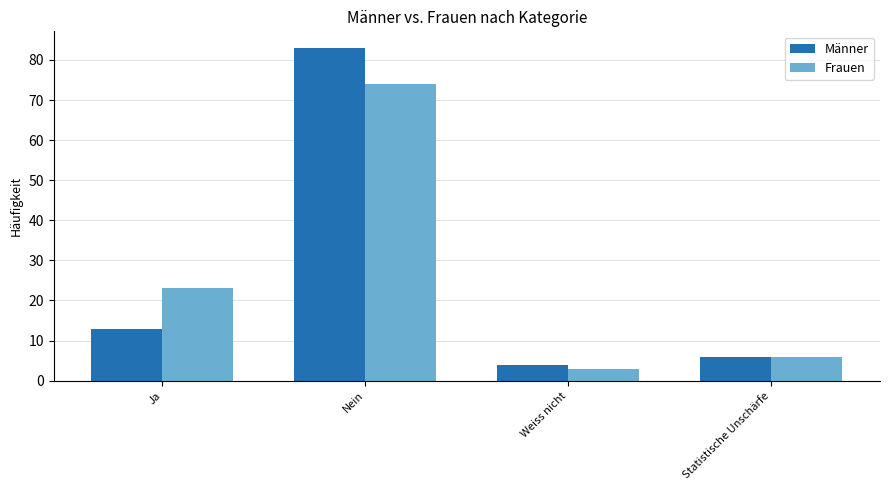

Is the value of Männer at Nein greater than the value of Frauen at Nein?

Yes